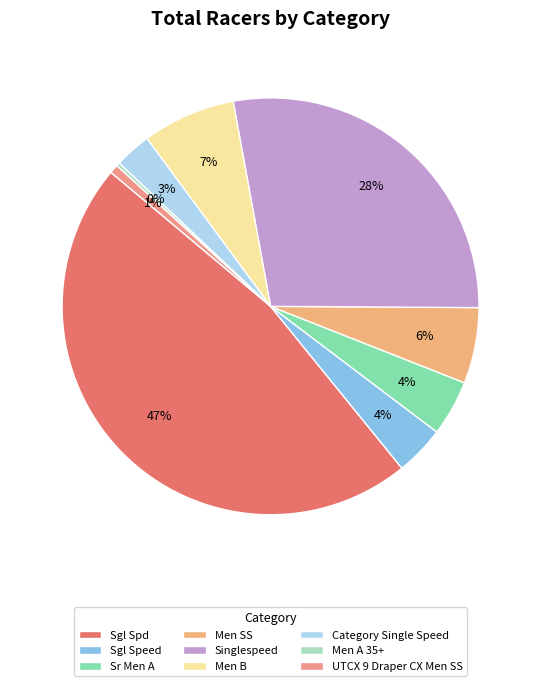

To the nearest percent, what is the difference between the largest and smallest slice percentages?

47%